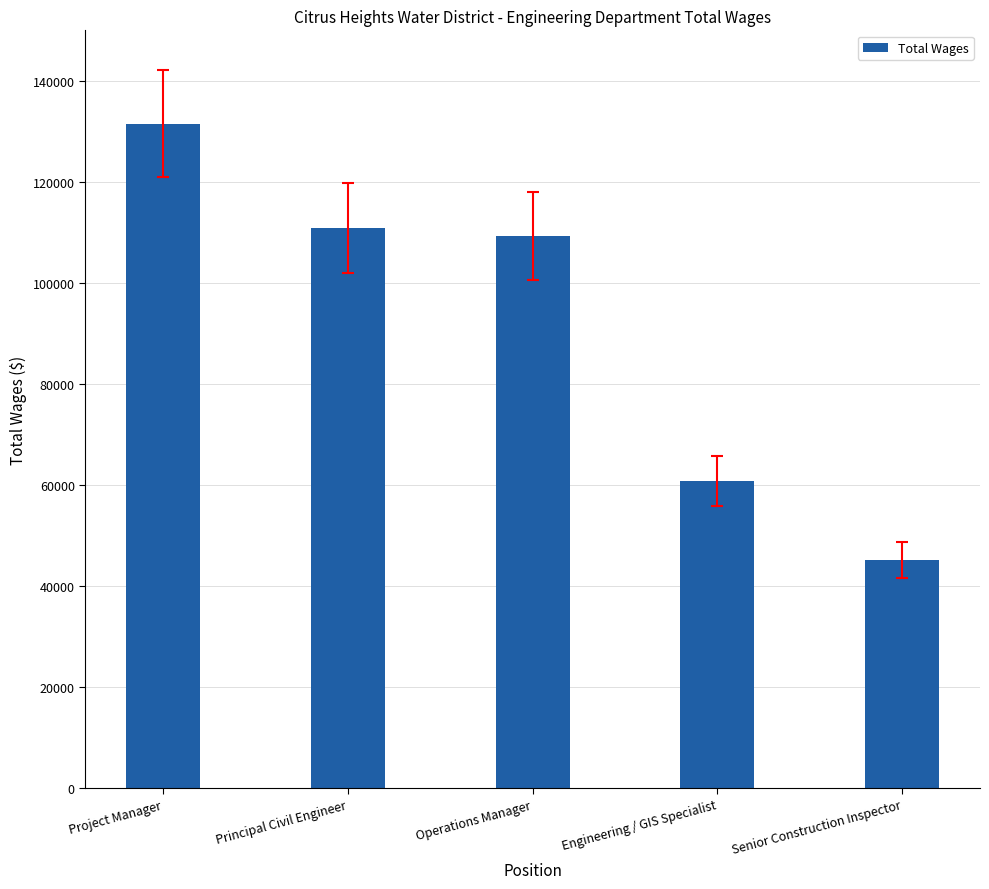

The chart shows a value of 109351 at Operations Manager. True or false?

True